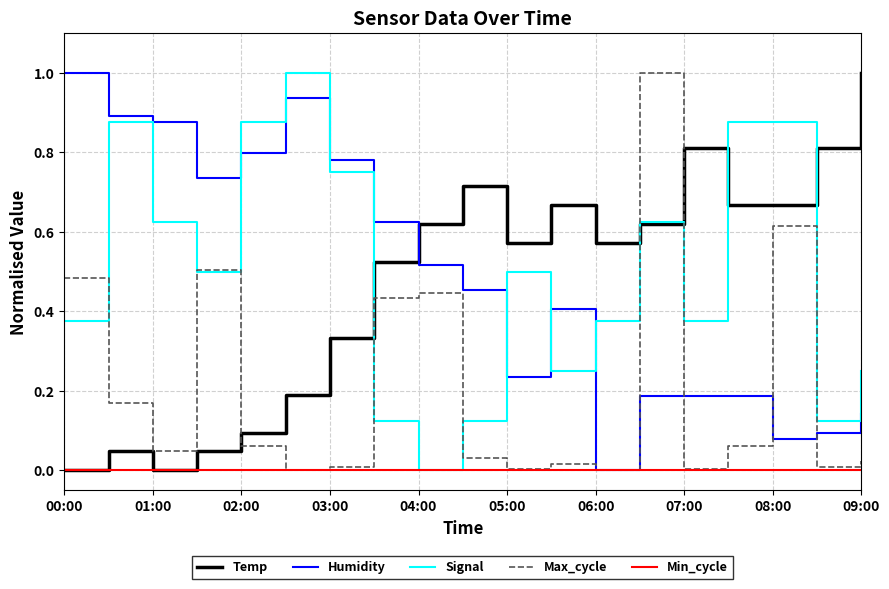

What is the maximum value for Signal?

1.0